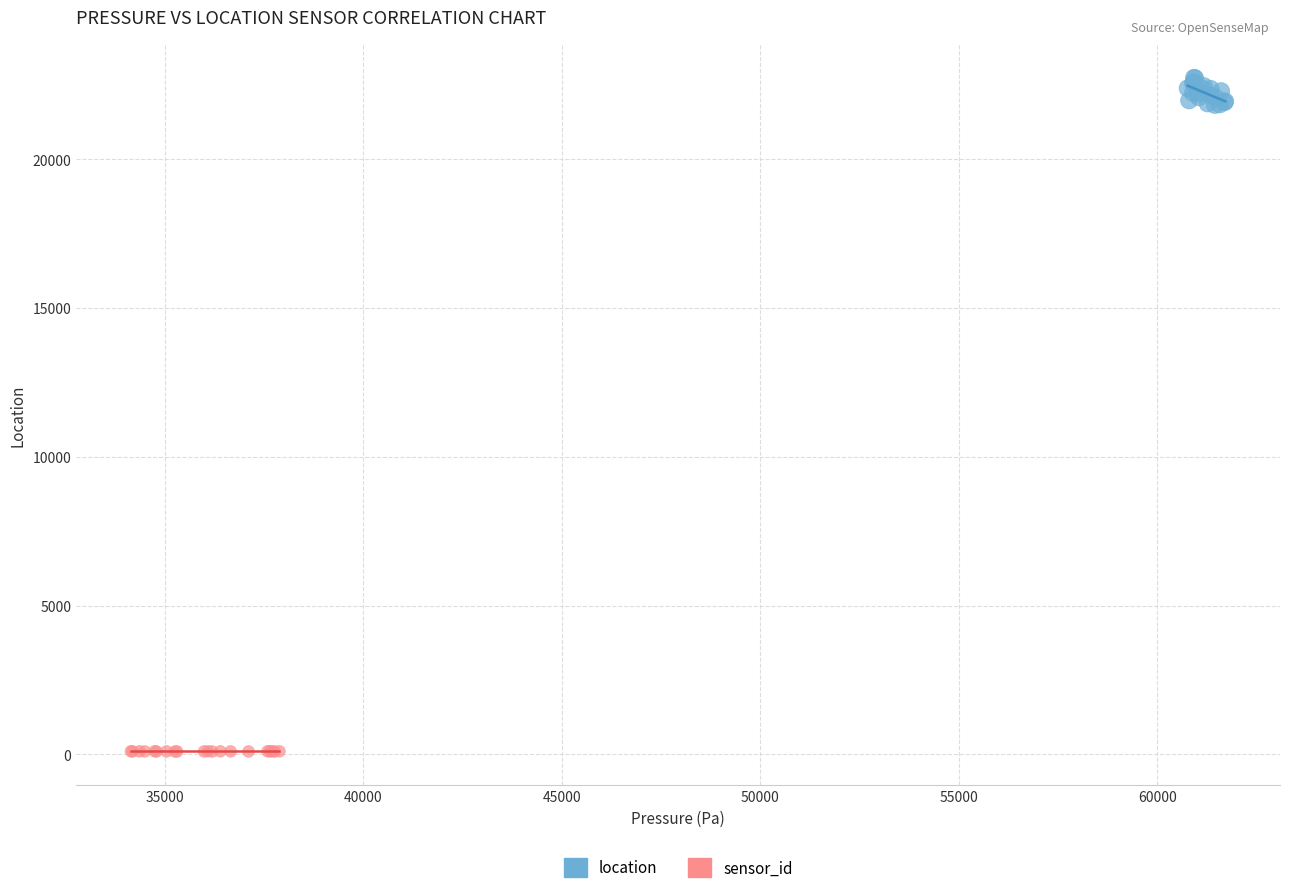

Which series contains the highest Y value?

location